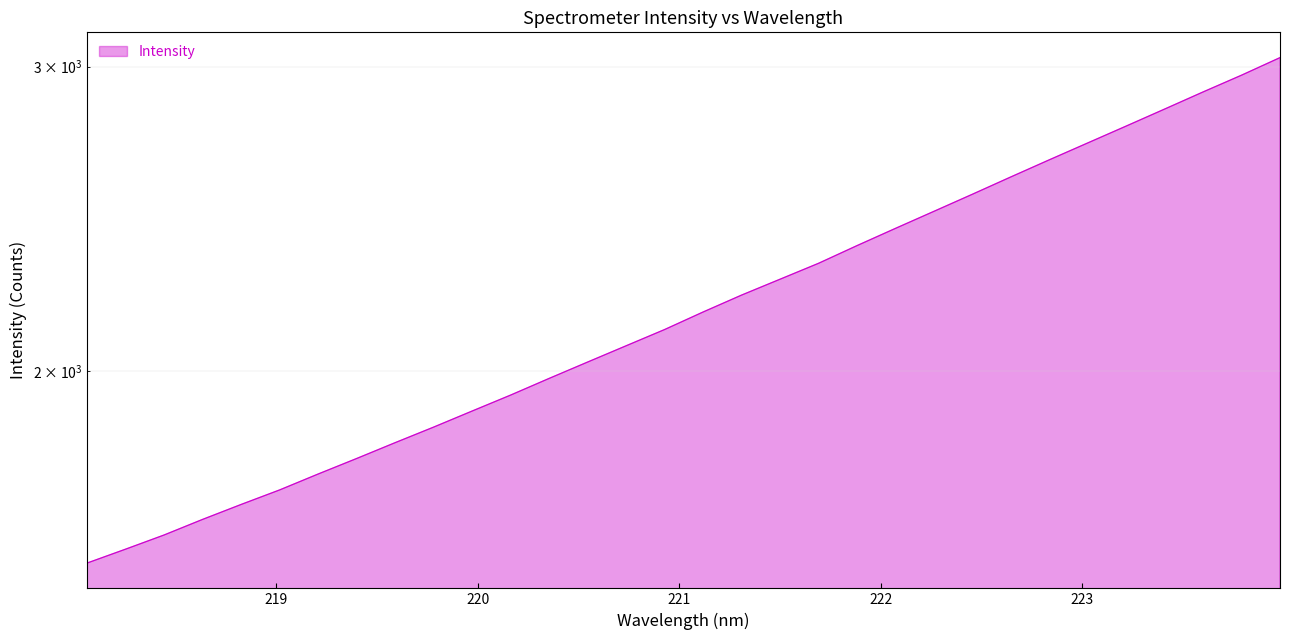

How many distinct data groups are displayed?

1